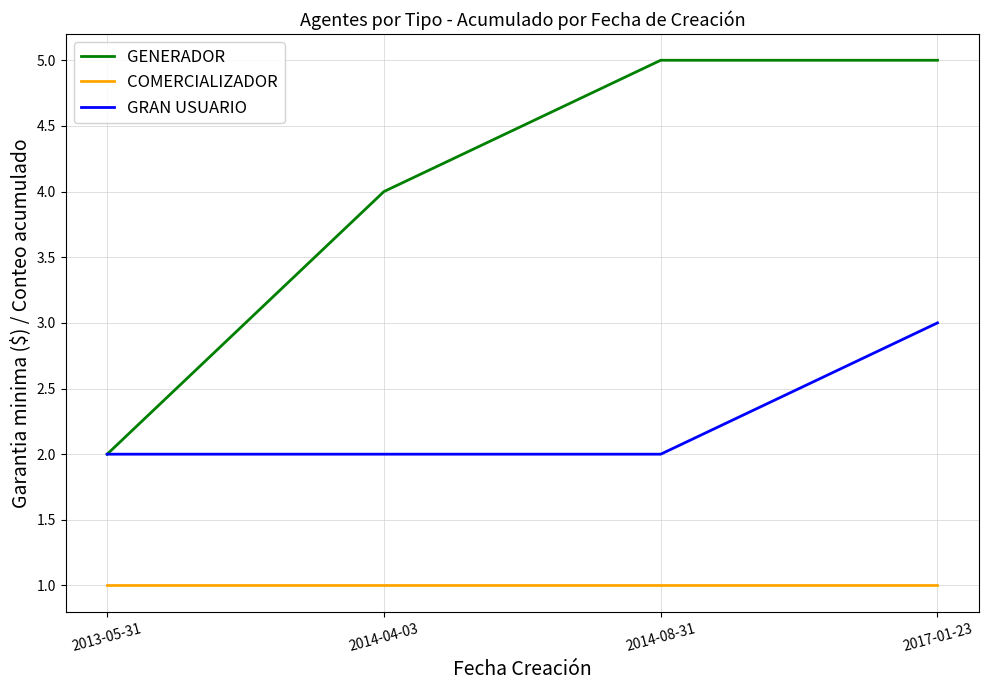

Which series has the largest total across all categories?

GENERADOR